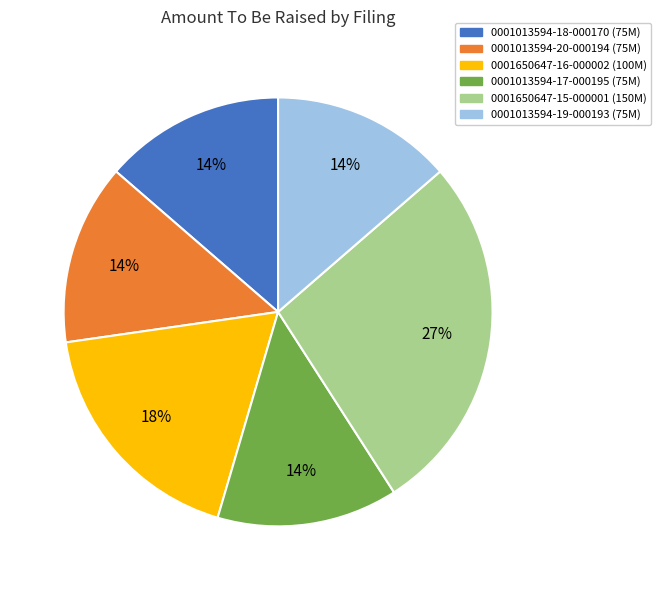

Count the number of slices in the pie.

6